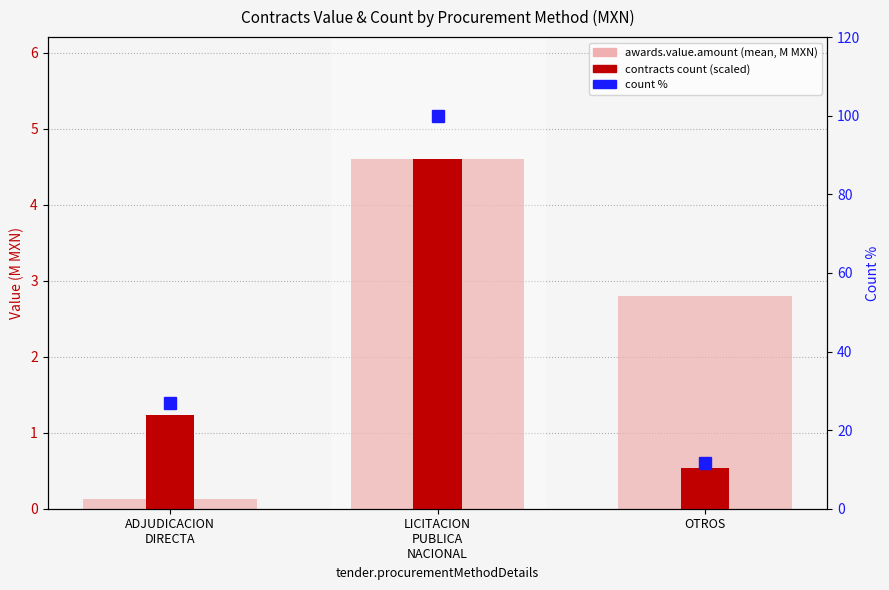

At ADJUDICACION
DIRECTA, list the series in order from smallest to largest.

awards.value.amount (mean, M MXN), contract count (scaled), count %